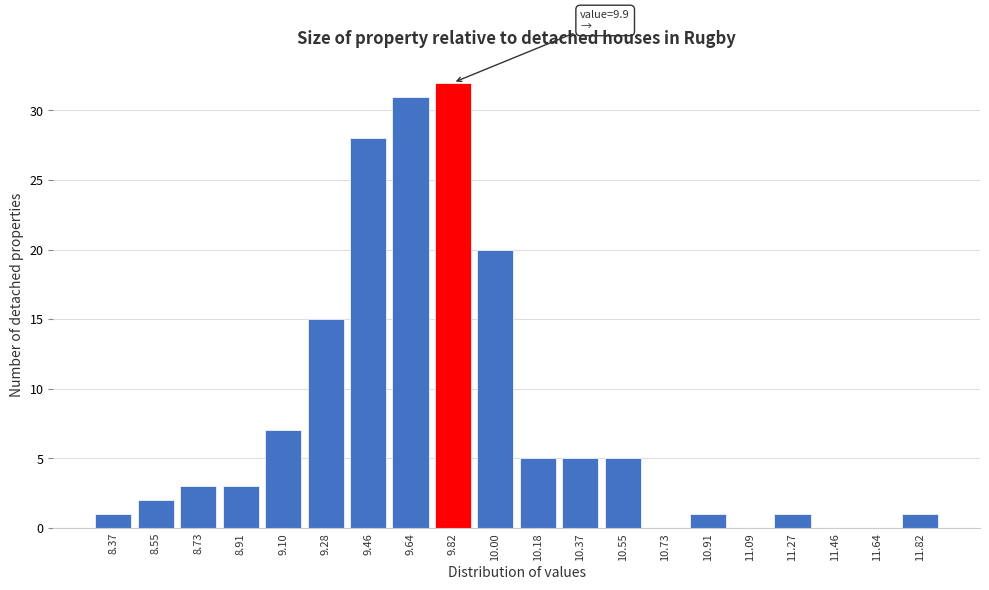

Reading left to right, list all the values displayed in this chart.

8.37=1	8.55=2	8.73=3	8.91=3	9.10=7	9.28=15	9.46=28	9.64=31	9.82=32	10.00=20	10.18=5	10.37=5	10.55=5	10.73=0	10.91=1	11.09=0	11.27=1	11.46=0	11.64=0	11.82=1